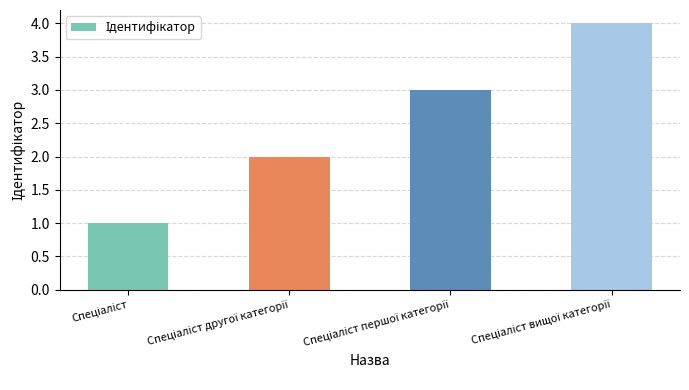

How many bars are there in total?

4